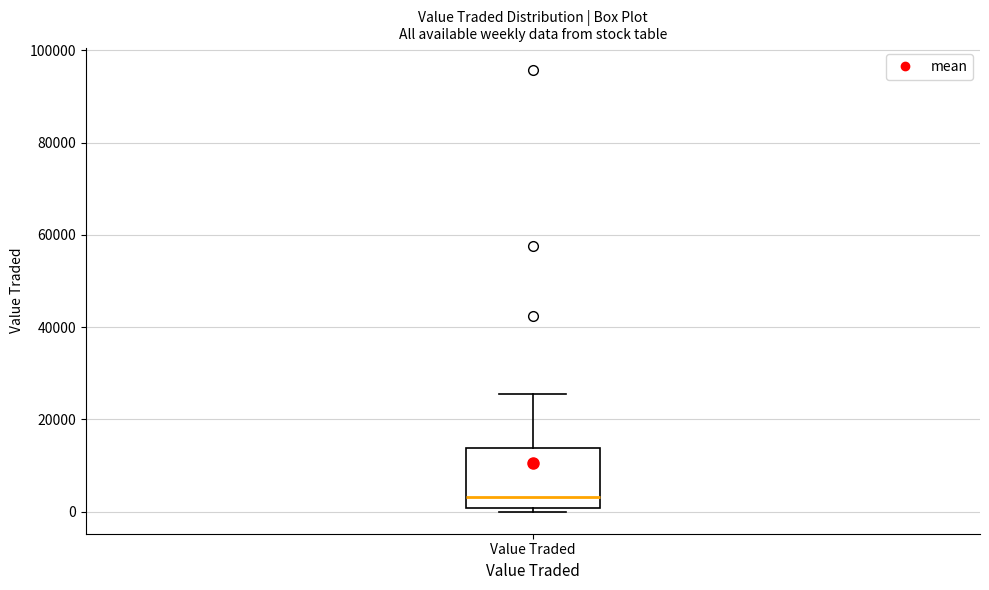

Transcribe this box plot: give where the median line is, the range the box spans, and where the two whiskers end, as read against the y-axis. The values are not printed on the chart, so give them approximately, as read against the axis.

median 4000, box 0 to 14000, whiskers 0 (just below the box's lower edge) to 26000